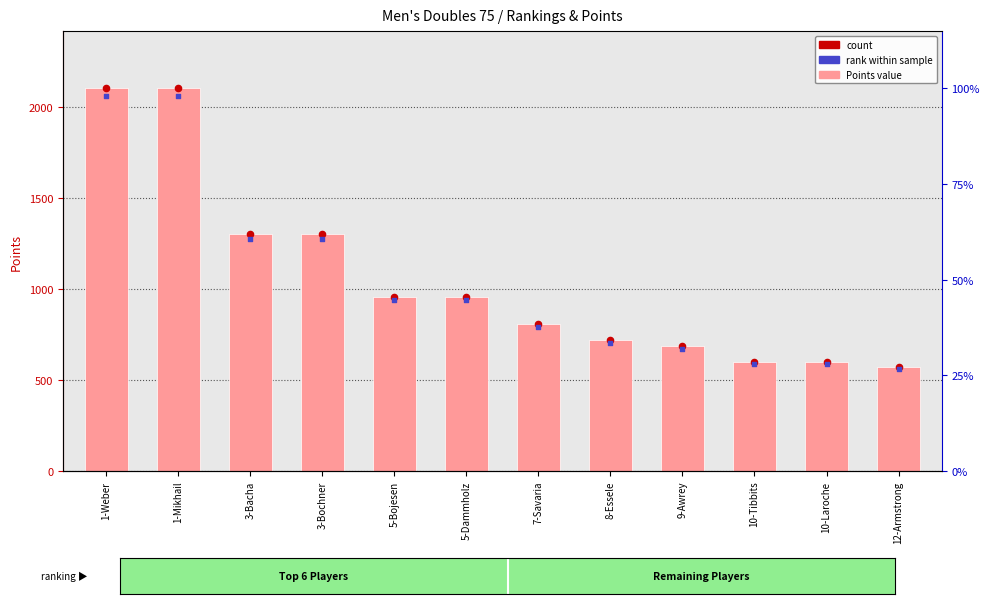

Is the value of rank within sample at 5-Bojesen greater than the value of Points at 10-Laroche?

Yes